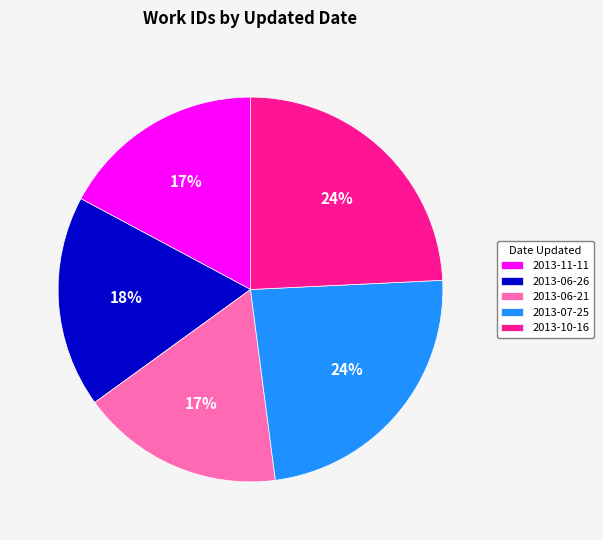

Is it true that 2013-06-26 is 5% of the pie?

False